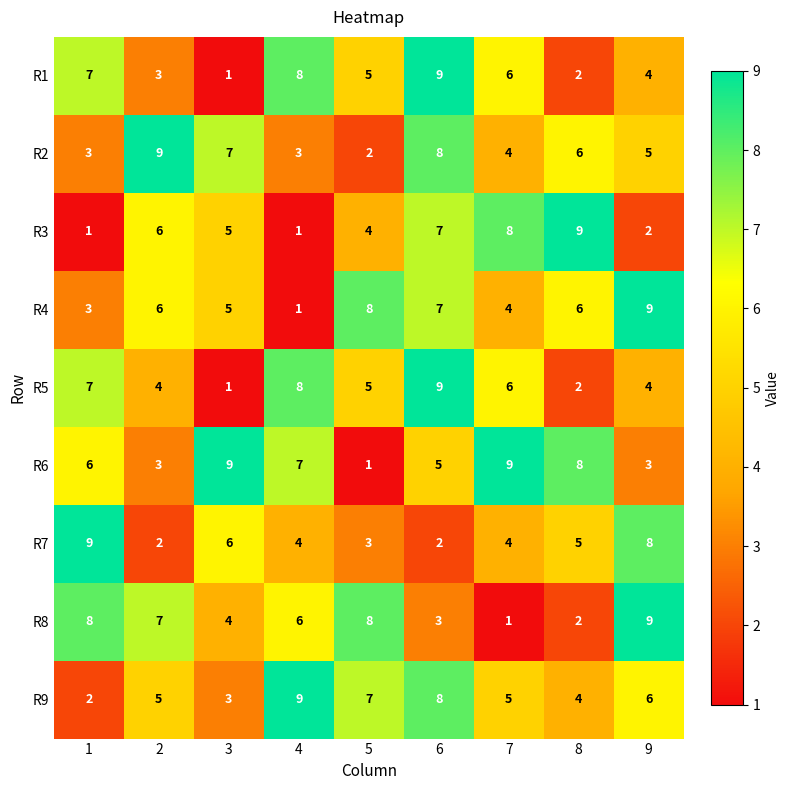

Which category has the lowest value in the R6 series?

5